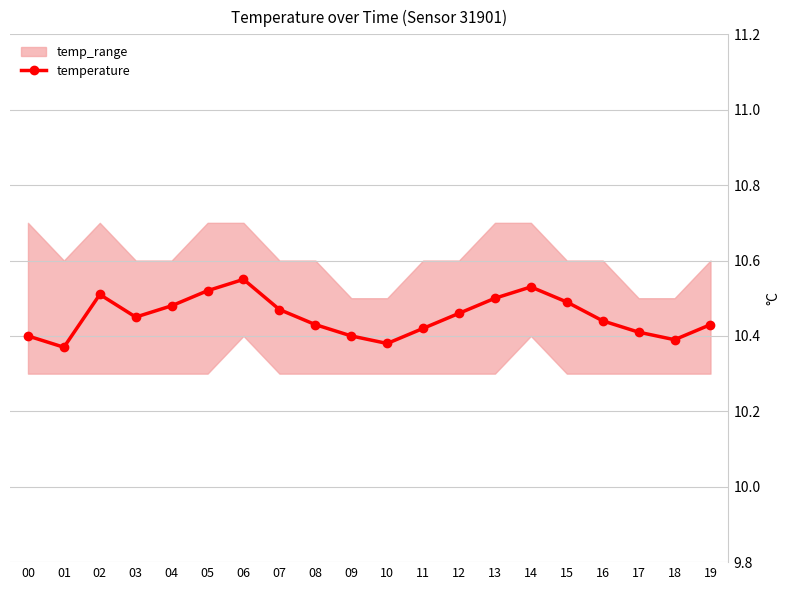

Reading left to right, transcribe all the data shown in this chart.

00=10.4	01=10.4	02=10.5	03=10.4	04=10.5	05=10.5	06=10.6	07=10.5	08=10.4	09=10.4	10=10.4	11=10.4	12=10.5	13=10.5	14=10.5	15=10.5	16=10.4	17=10.4	18=10.4	19=10.4